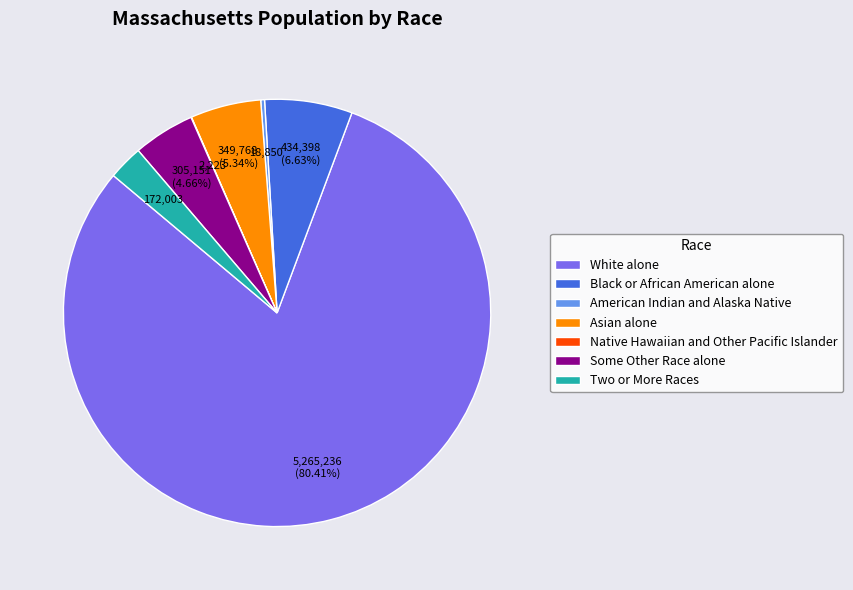

To the nearest percent, what portion does White alone represent?

80%